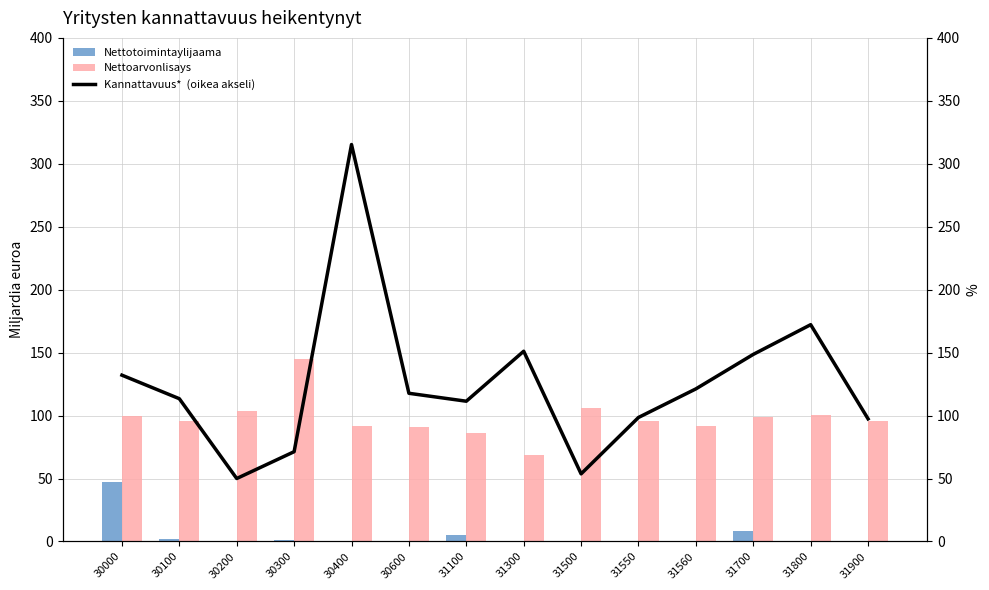

How many data points in Nettoarvonlisays are above 95?

9